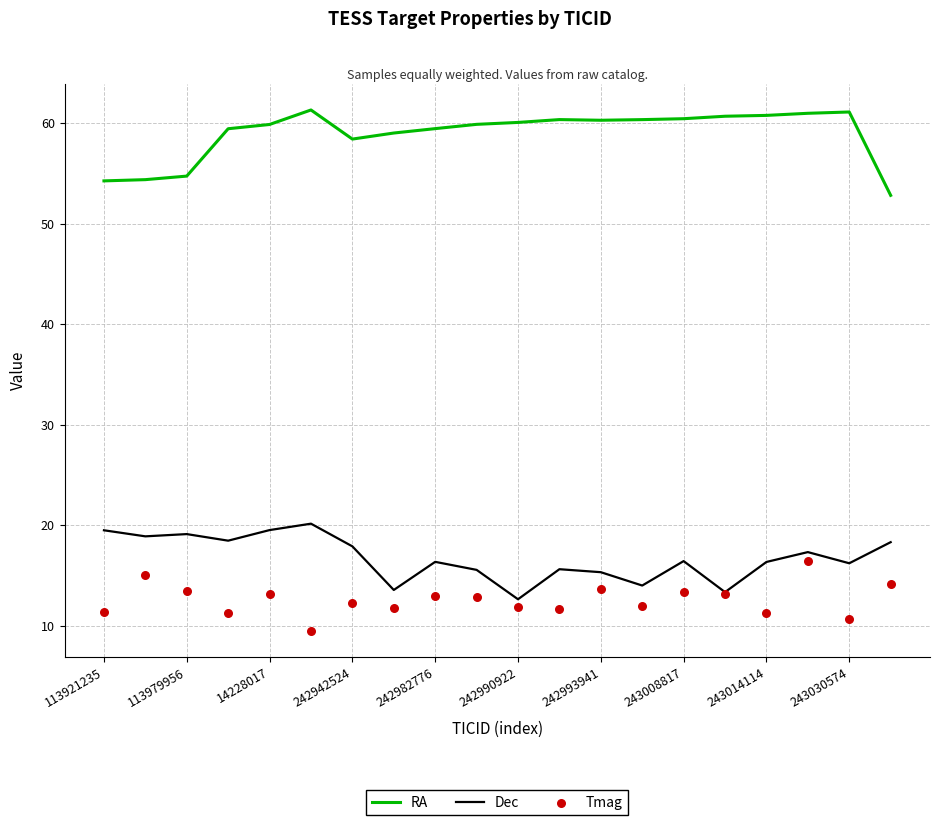

True or false: RA and Dec cross at least once.

False